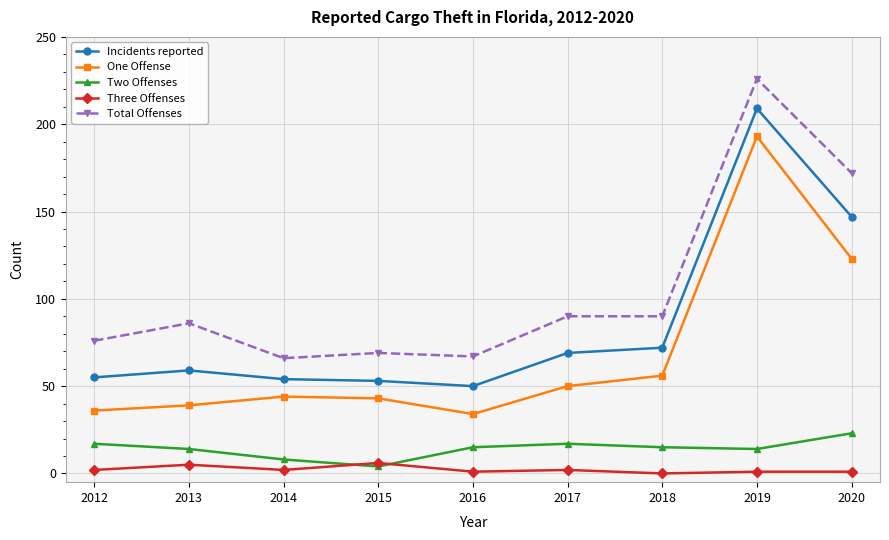

Which series has the largest total across all categories?

Total Offenses